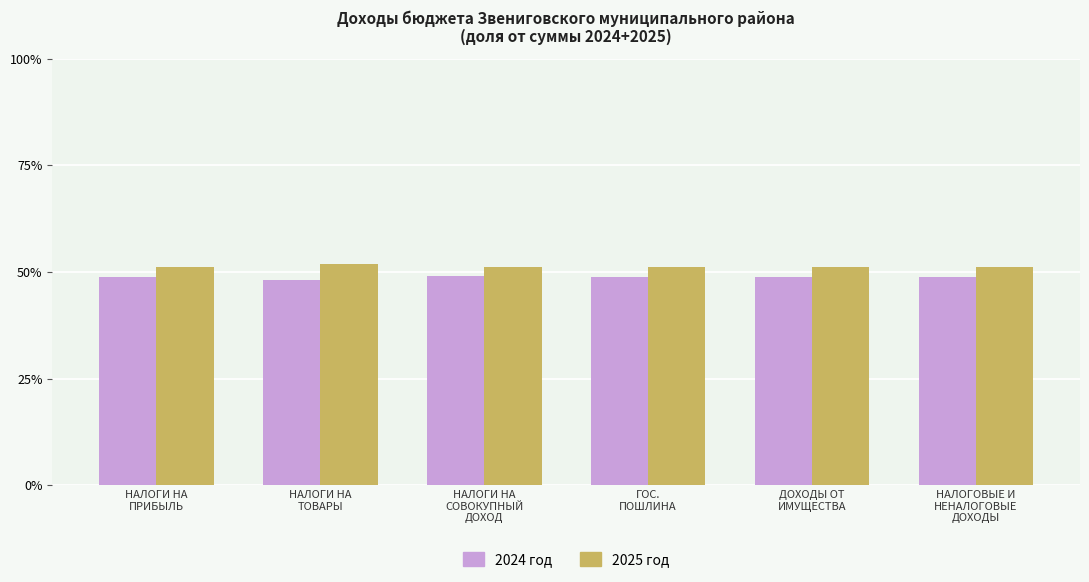

What is the smallest value displayed?

48.2